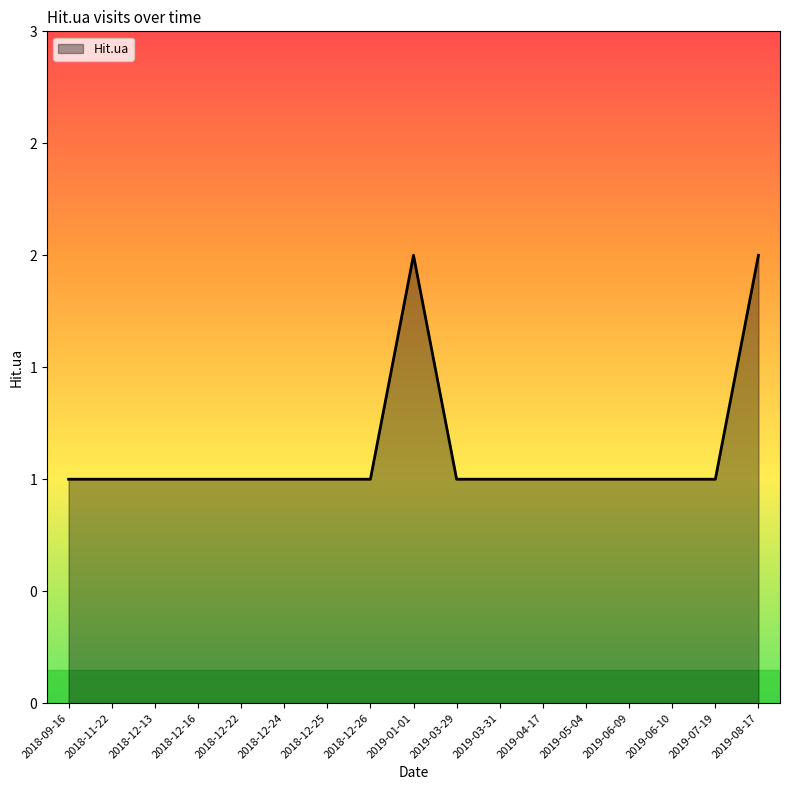

Does the chart have visible grid lines?

No